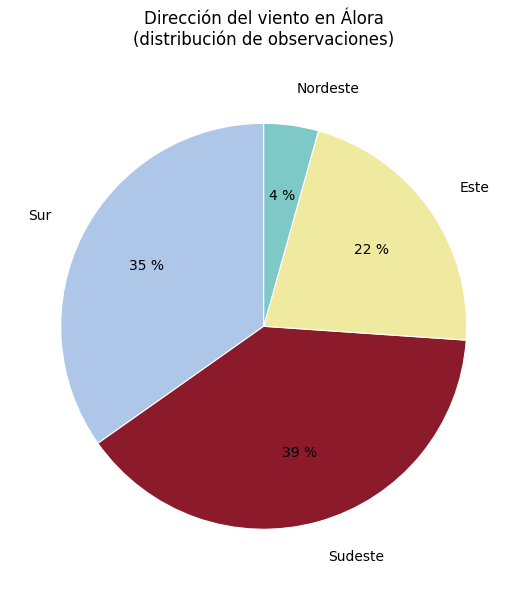

How many slices are in this pie chart?

4